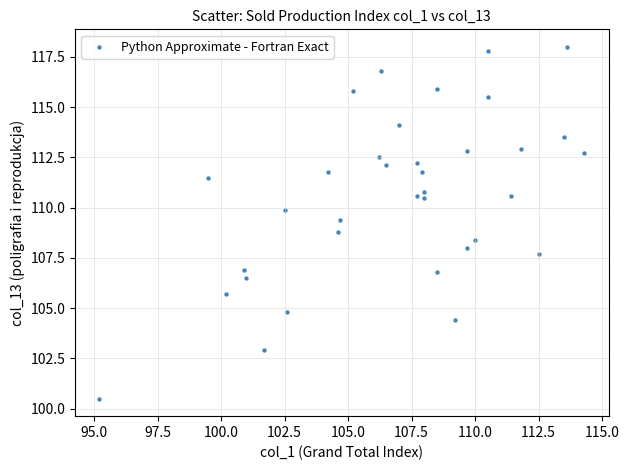

What is the range of X values (max minus min)?

19.1